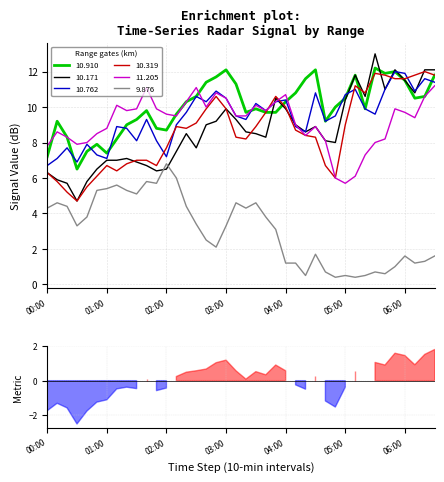

What is the difference between the 10.910 values at 7 and 33?

4.0